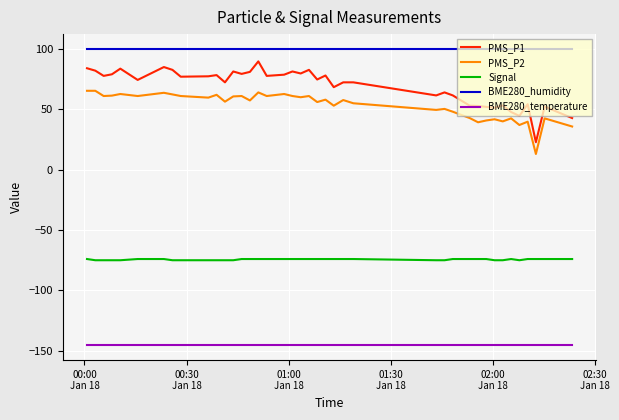

Which series has the largest total across all categories?

BME280_humidity